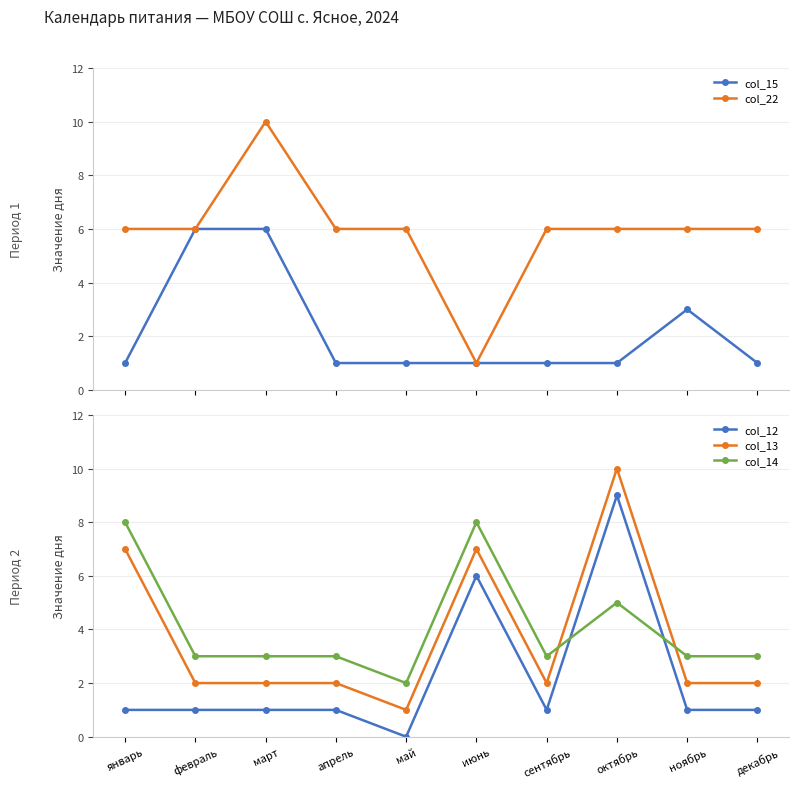

What are all the series names shown in the legend?

col_15, col_22, col_12, col_13, col_14